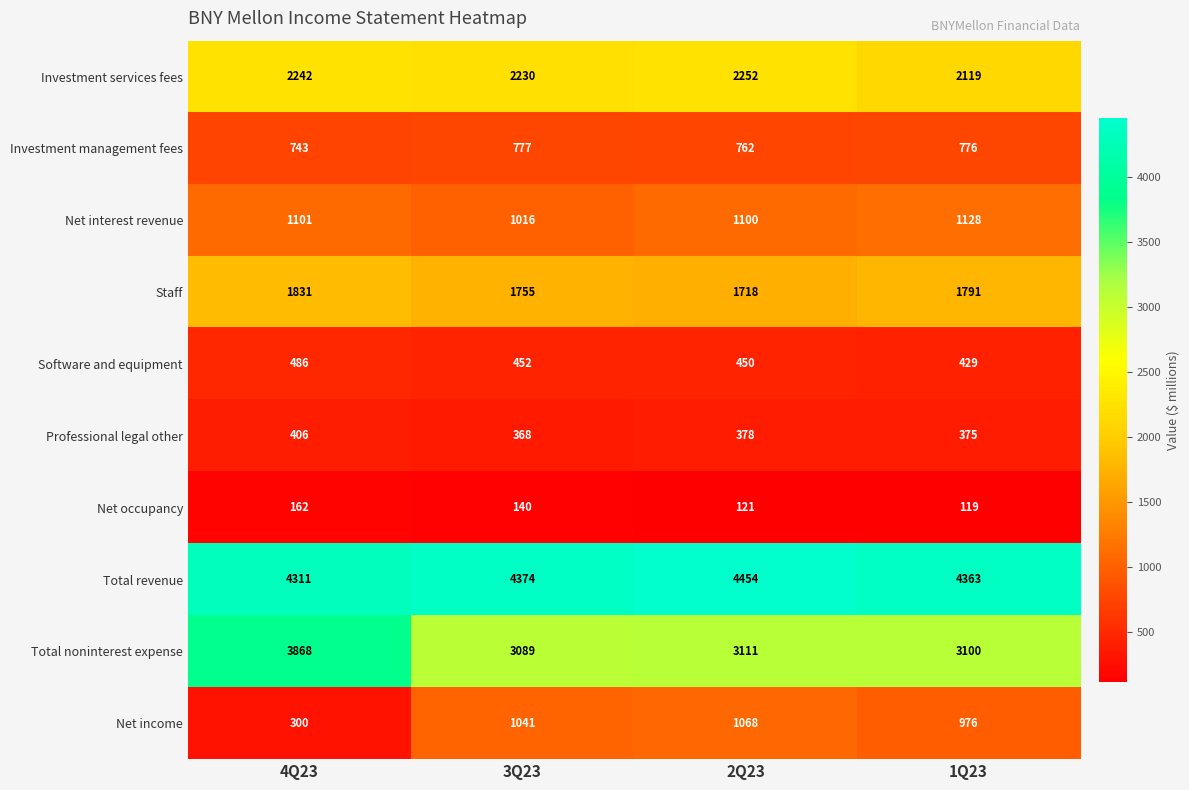

What is the spread (max minus min) of values at 4Q23?

4149